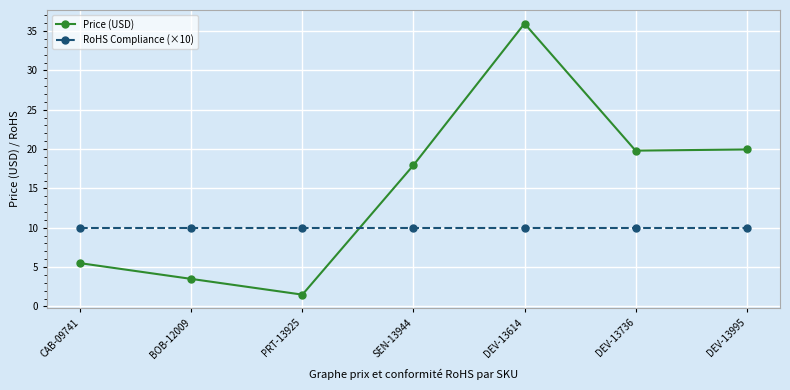

Which series has the largest range (max minus min)?

Price (USD)